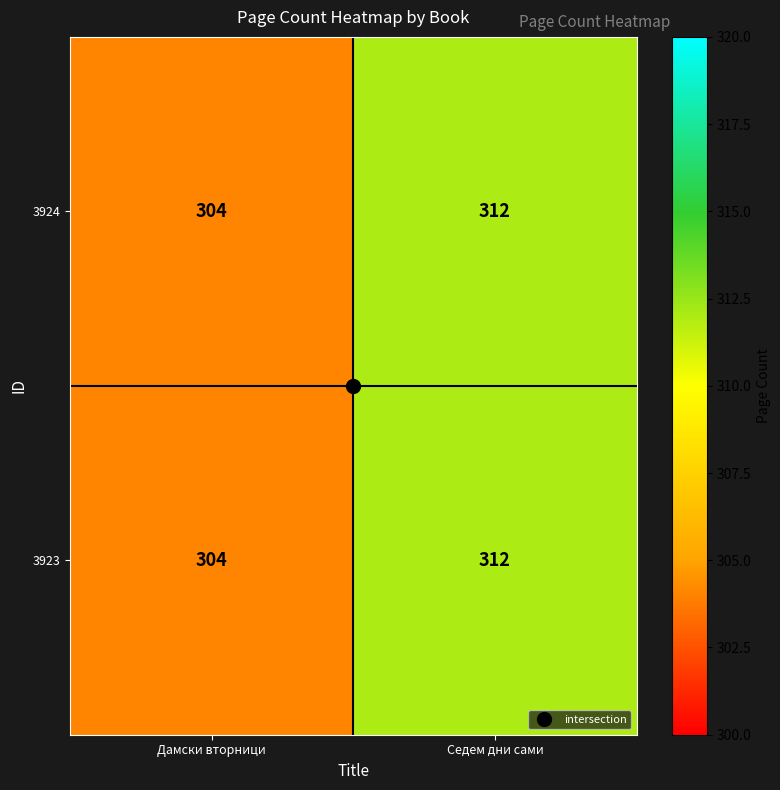

At which category is the sum across all series the highest?

Седем дни сами